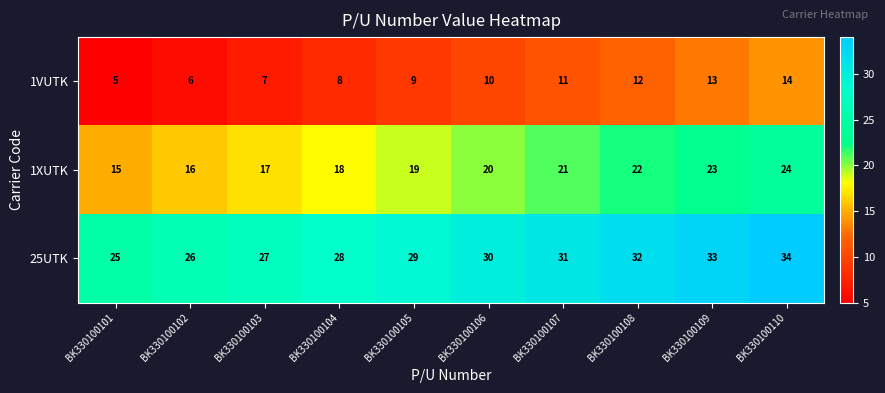

At which category is the sum across all series the highest?

BK330100110